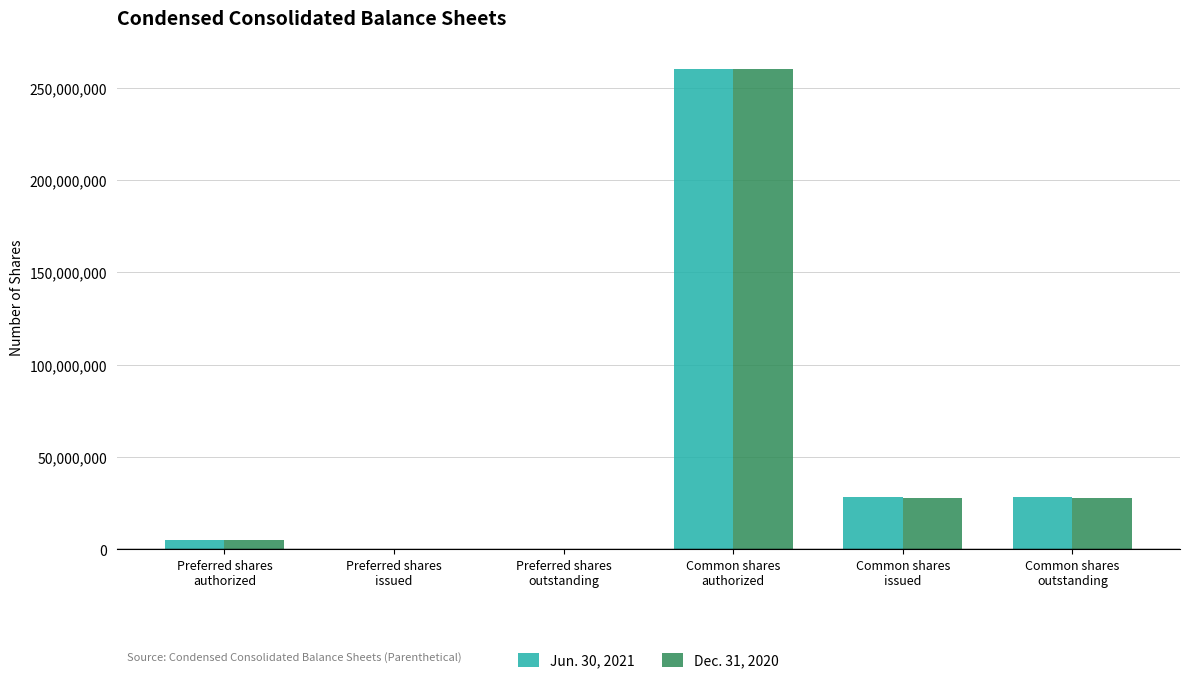

Are the bars grouped side by side (vs. stacked)?

Yes